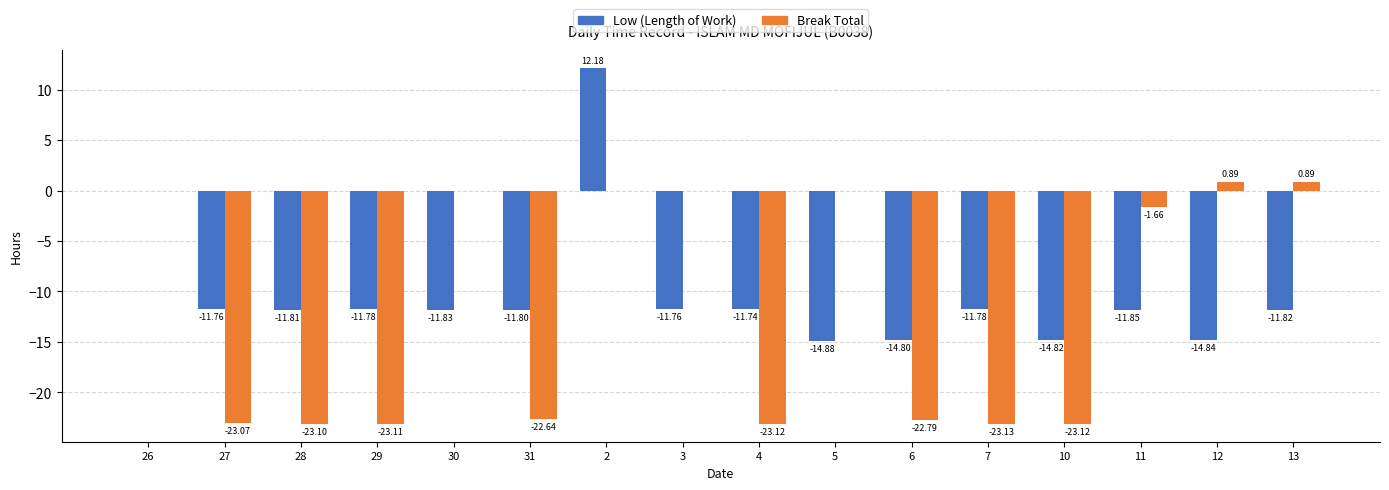

What is the sum of the Break Total values at 30 and 7?

-23.1